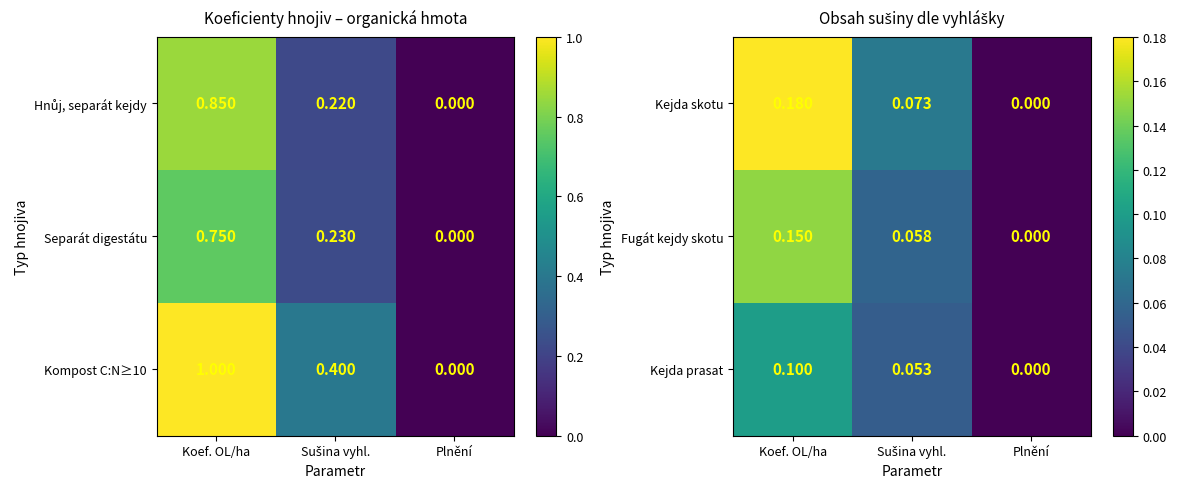

How many positive values does the Kejda prasat series have?

2